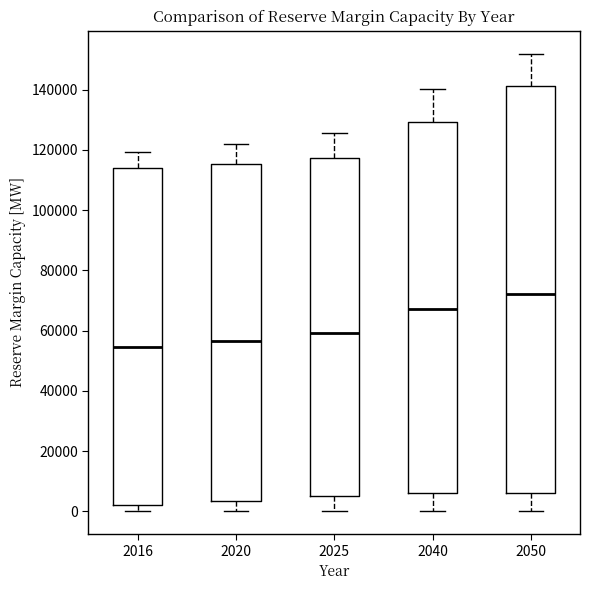

Which box is the tallest, from its lower edge to its upper edge?

2050